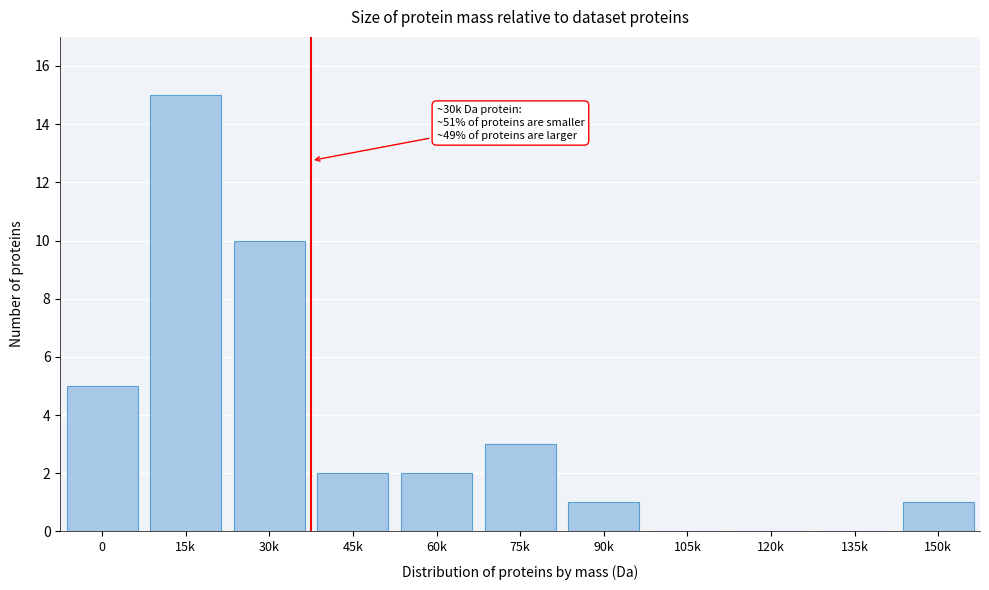

Reading left to right, list all the values displayed in this chart.

0=5	15k=15	30k=10	45k=2	60k=2	75k=3	90k=1	105k=0	120k=0	135k=0	150k=1